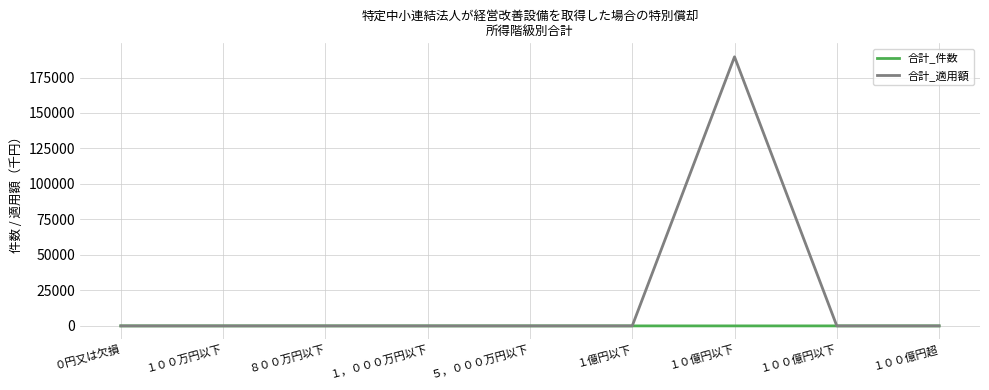

List the series in order of their overall mean, highest first.

合計_適用額, 合計_件数